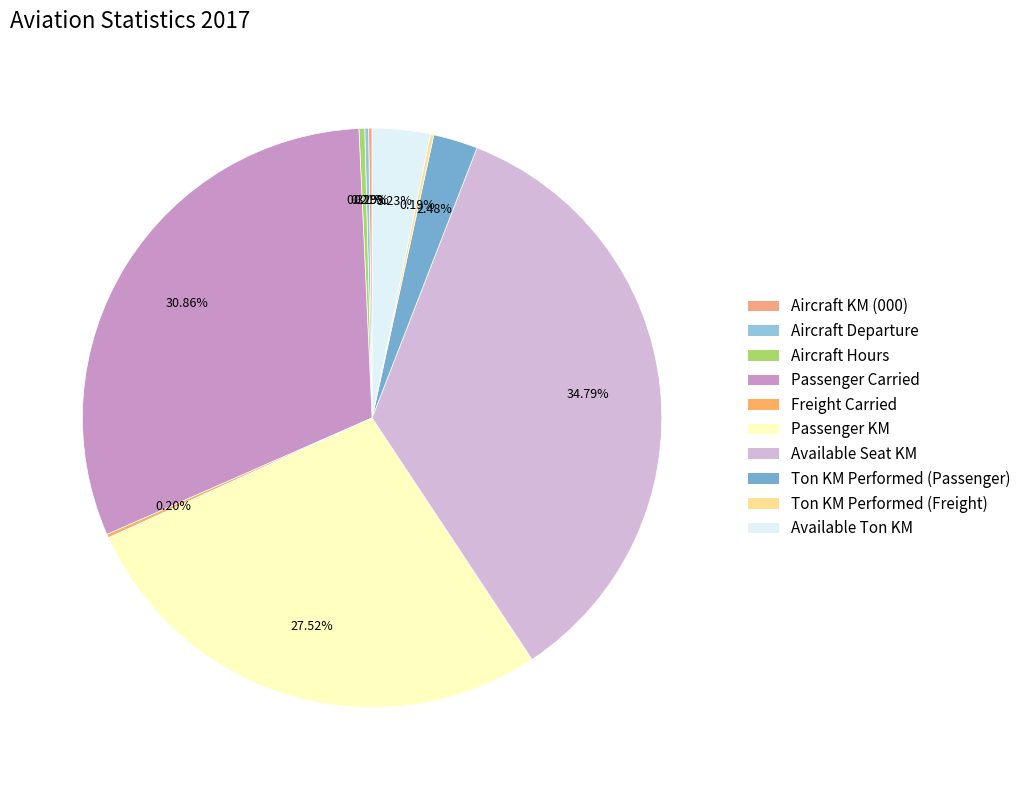

Count the number of slices in the pie.

10